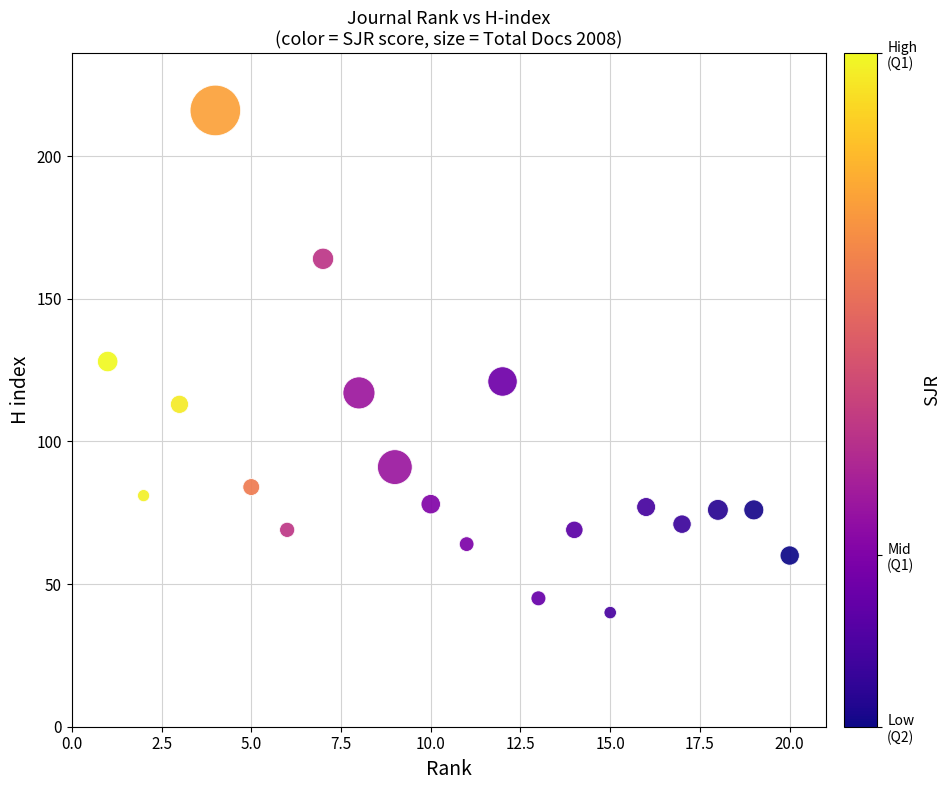

What is the range of X values (max minus min)?

19